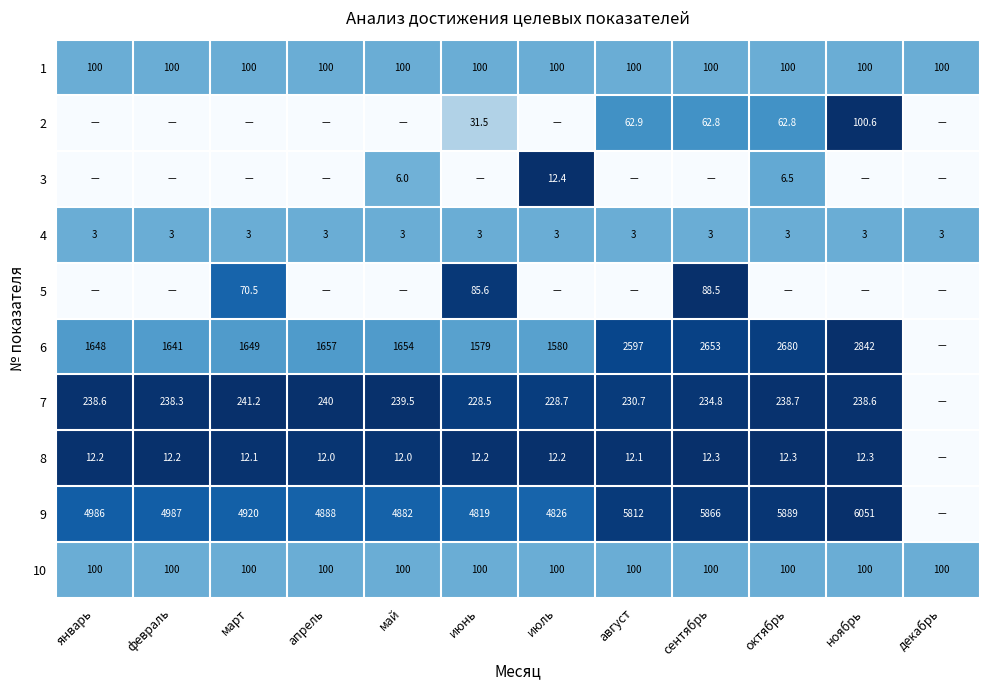

Is it true that 4 equals 0.7 at июнь?

False